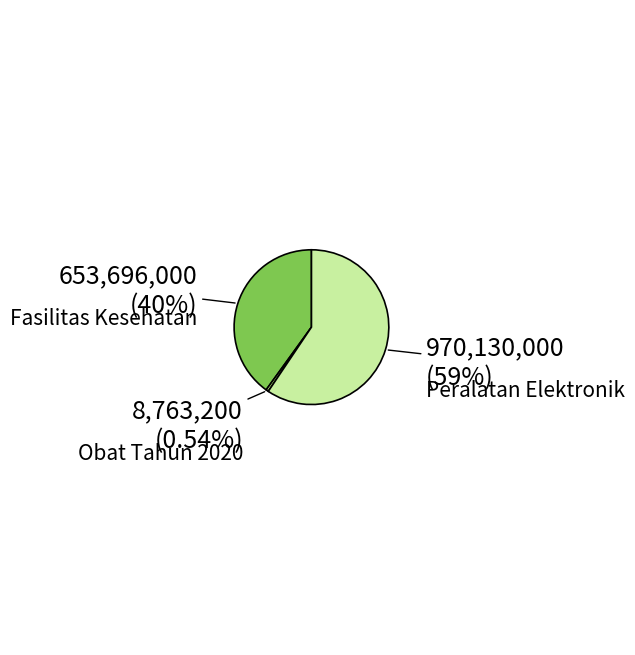

Rank the categories by value from highest to lowest.

Peralatan Elektronik, Fasilitas Kesehatan, Obat Tahun 2020